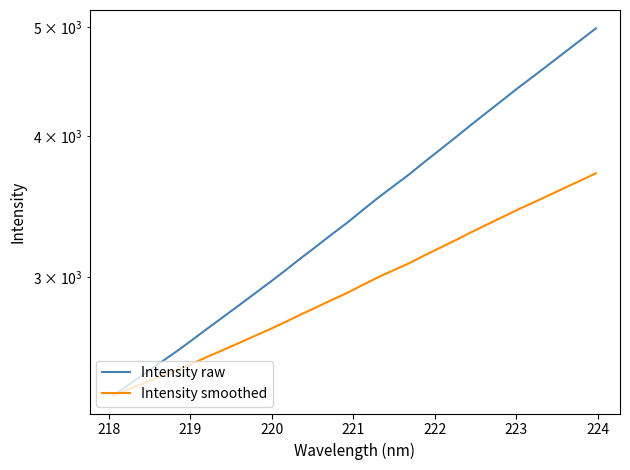

List the series in order of their overall mean, highest first.

Intensity raw, Intensity smoothed